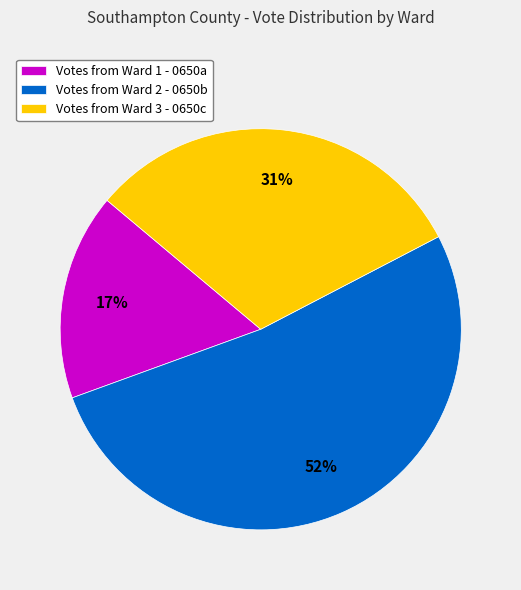

Is it true that Votes from Ward 3 - 0650c is 31% of the pie?

True